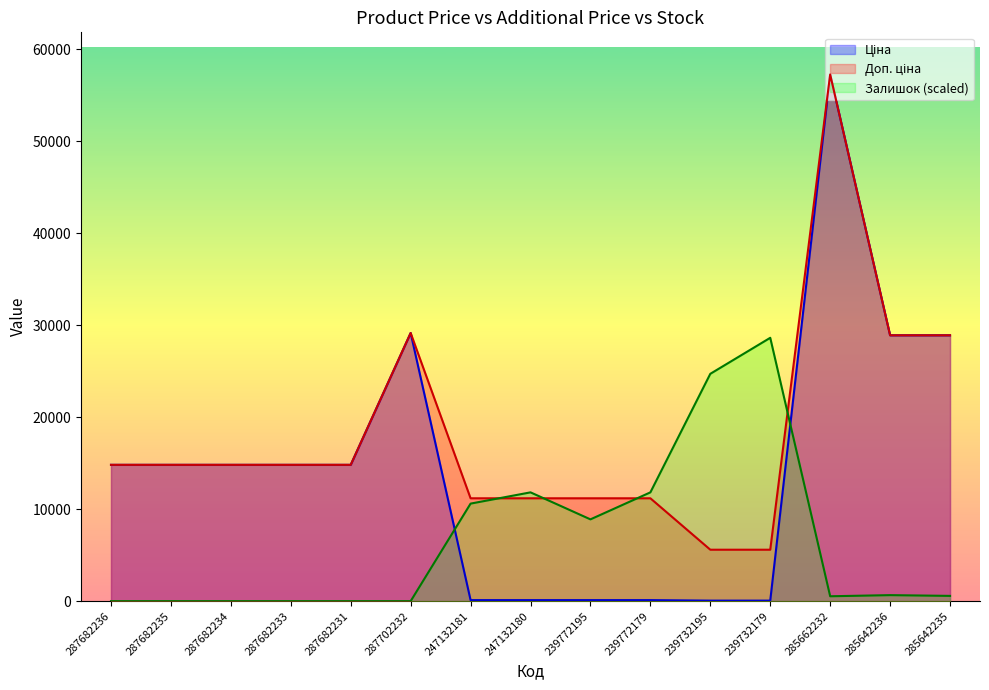

What is the total value across all series at 287702232?

58304.6